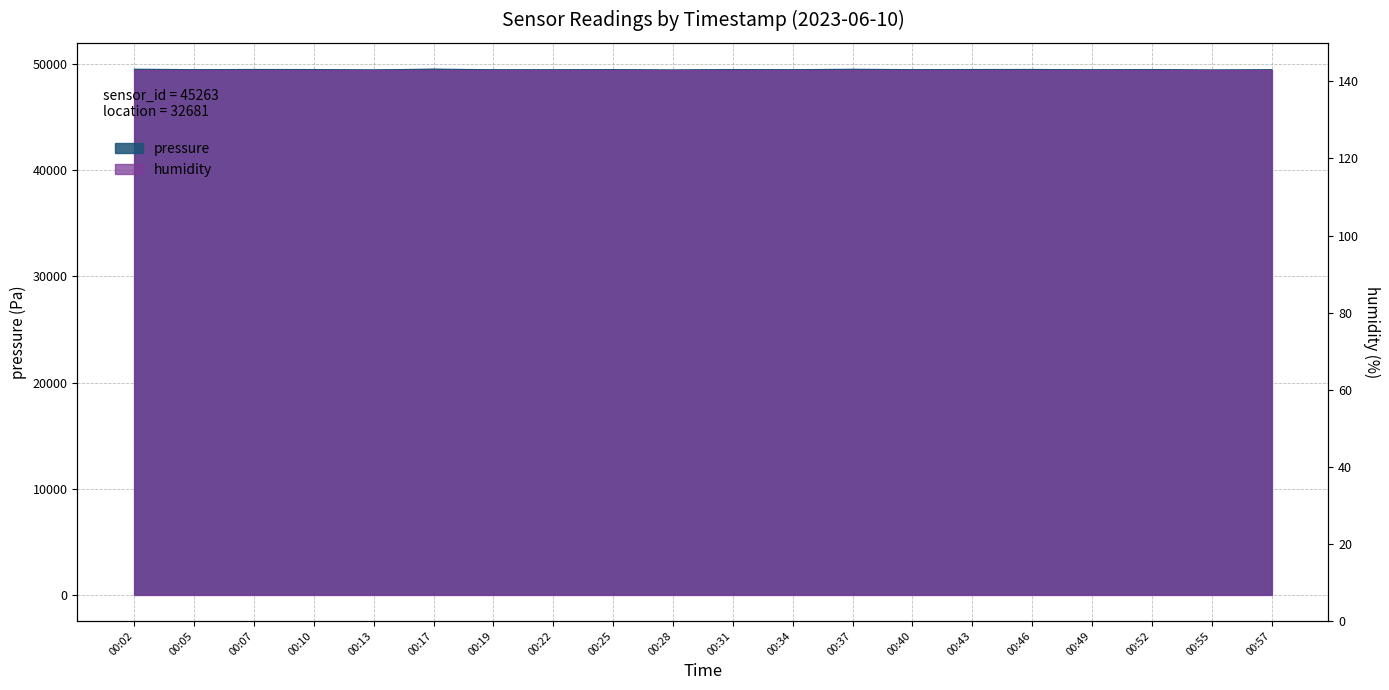

What is the change in value from 00:31 to 00:34?

-13.9